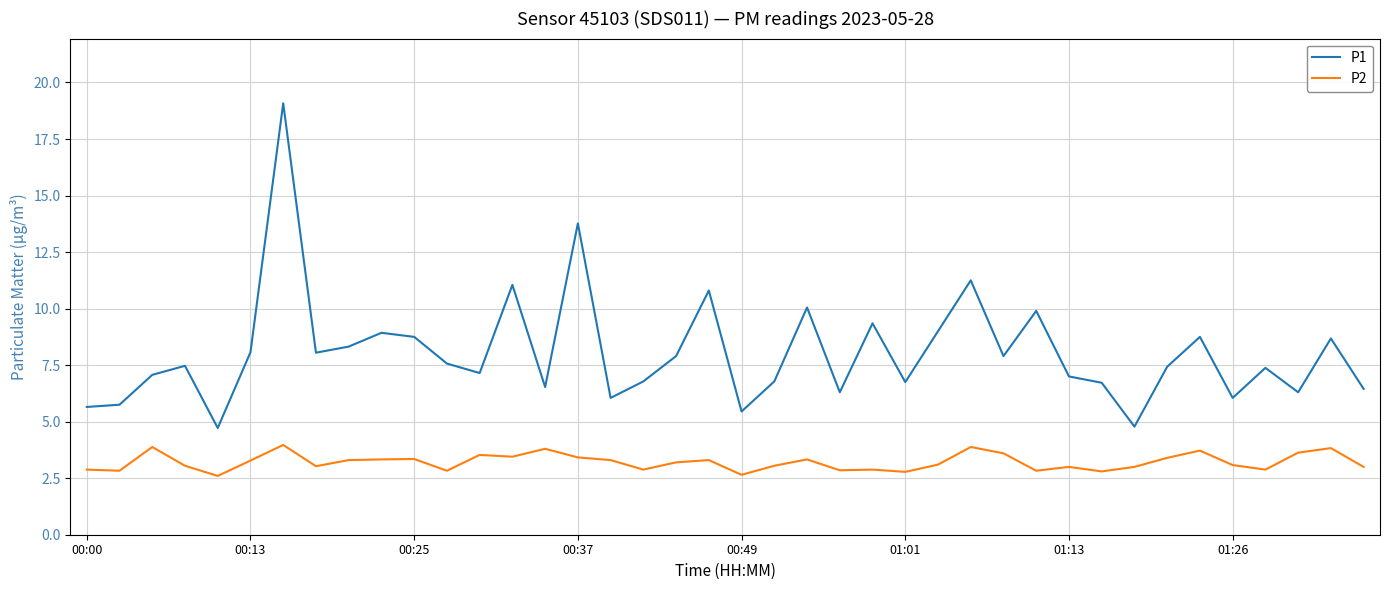

What is the smallest value displayed?

2.6